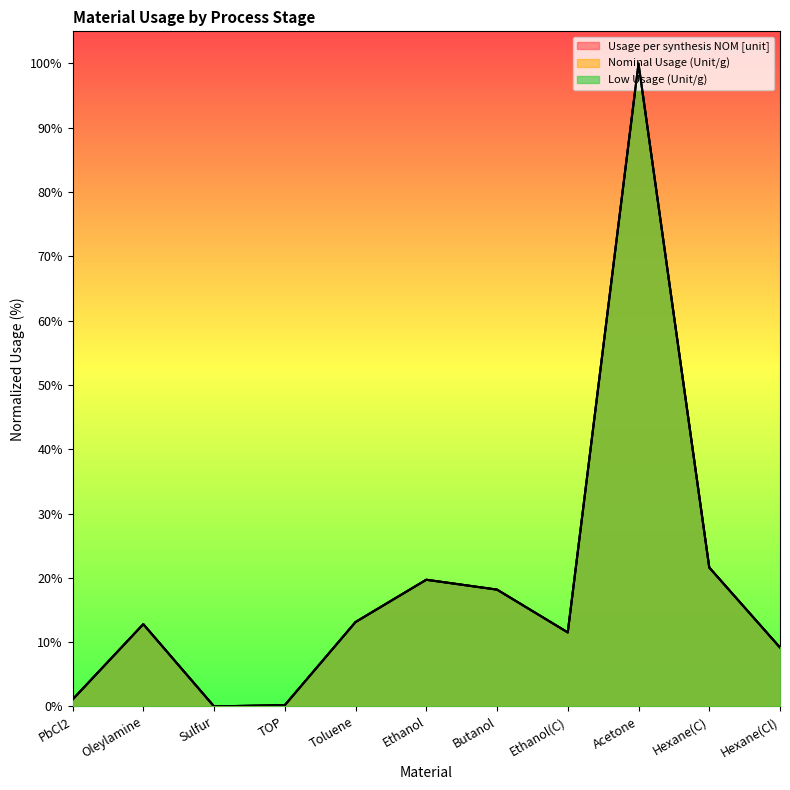

The Usage per synthesis NOM [unit] series shows 0.2 at TOP. True or false?

True